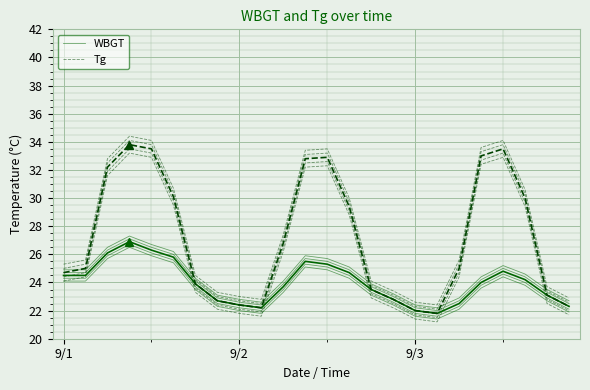

What is the average value of the WBGT series?

24.4